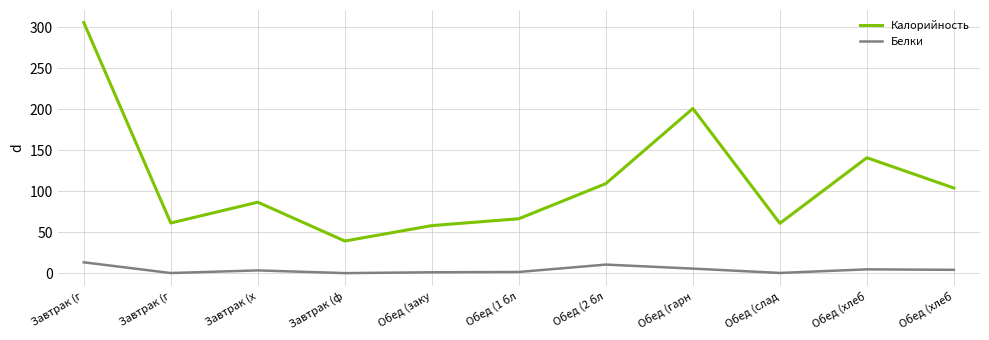

Does the chart display data point markers on the line(s)?

No